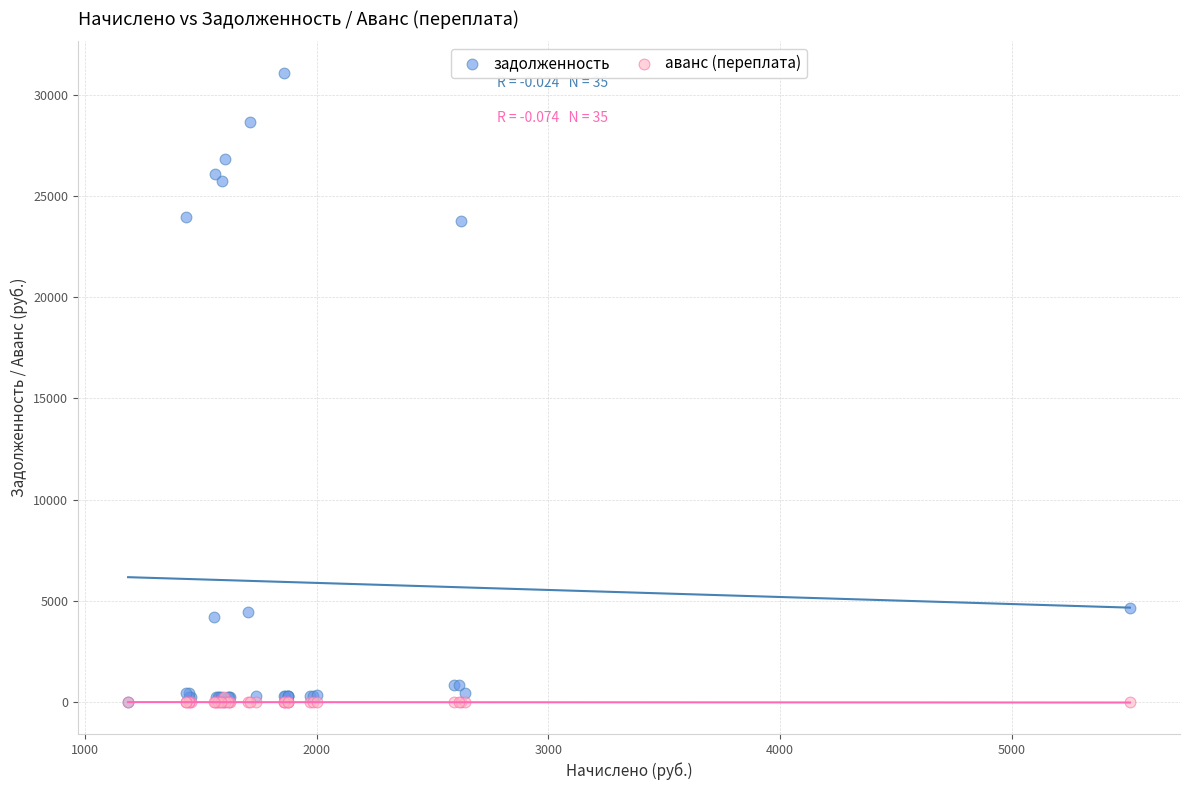

What are all the series names shown in the legend?

задолженность, аванс (переплата)